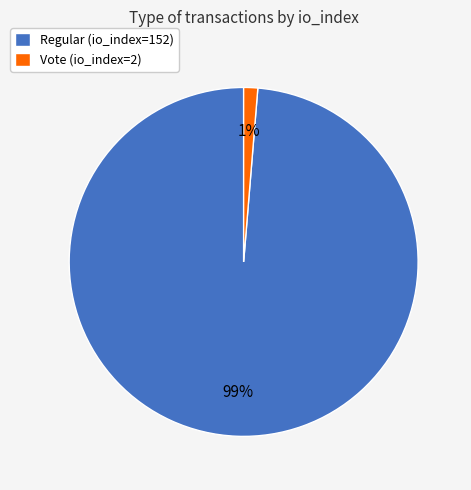

To the nearest percent, what is the combined percentage of Regular (io_index=152) and Vote (io_index=2)?

100%